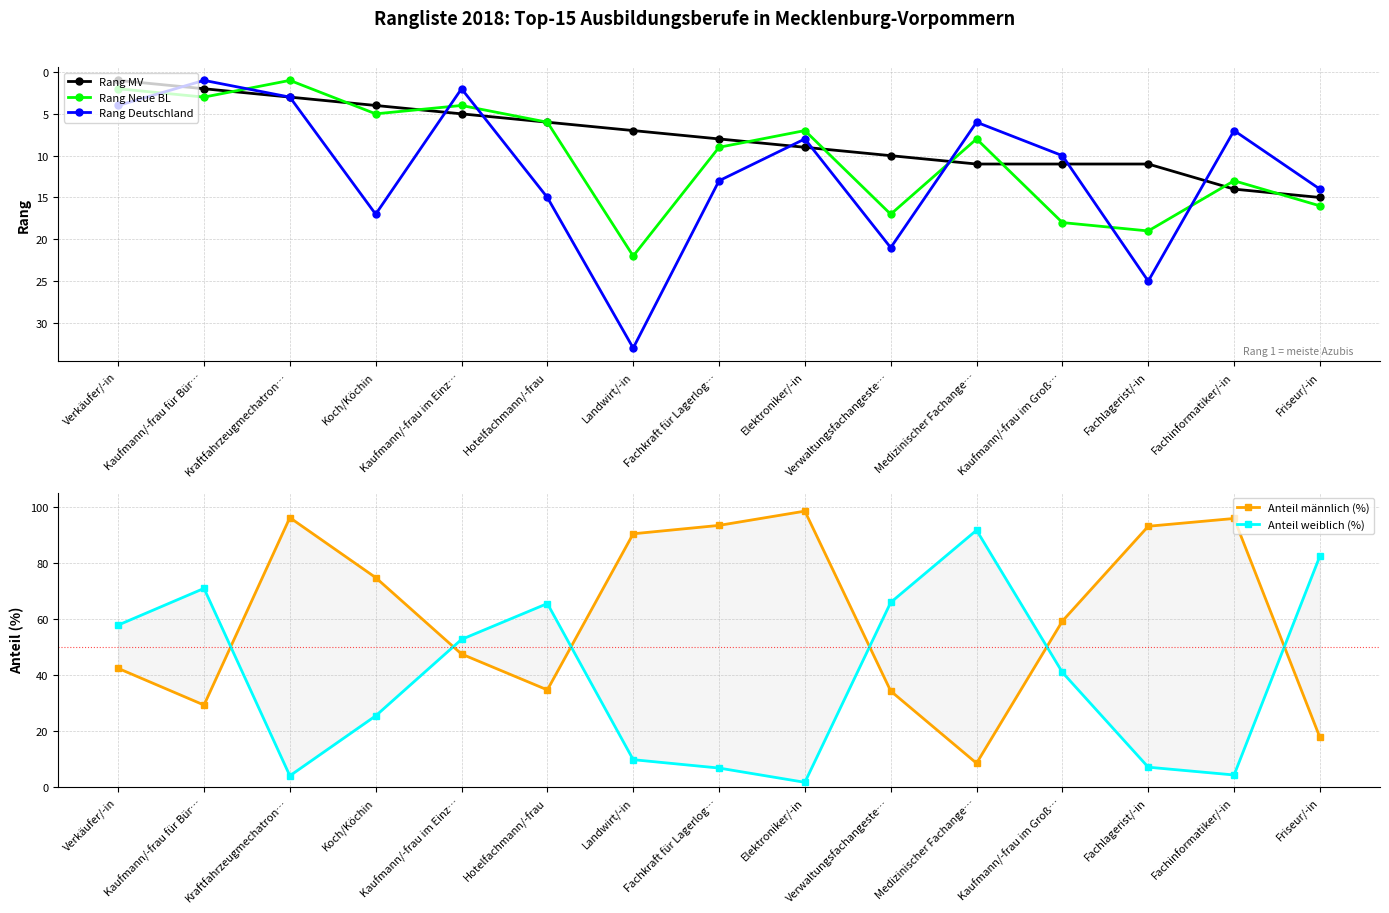

Between Elektroniker/-in and Fachlagerist/-in, which series saw the biggest shift?

Rang Deutschland